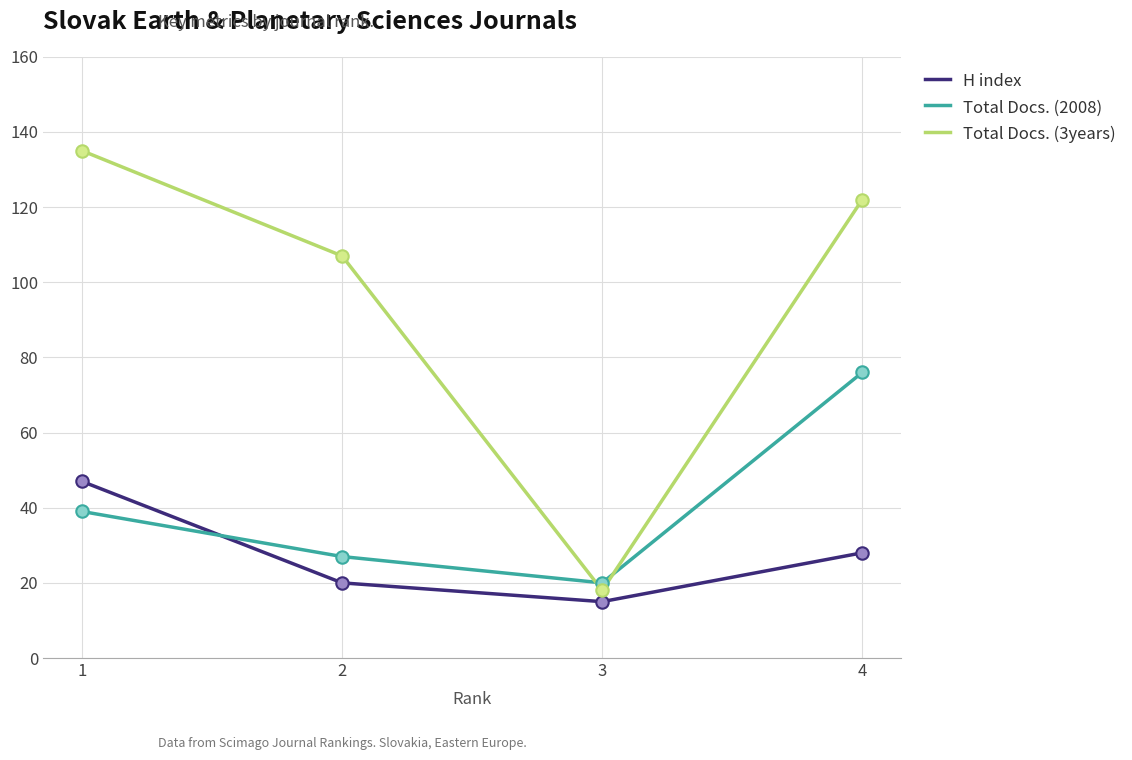

Is the value of H index at 4 greater than the value of Total Docs. (3years) at 4?

No